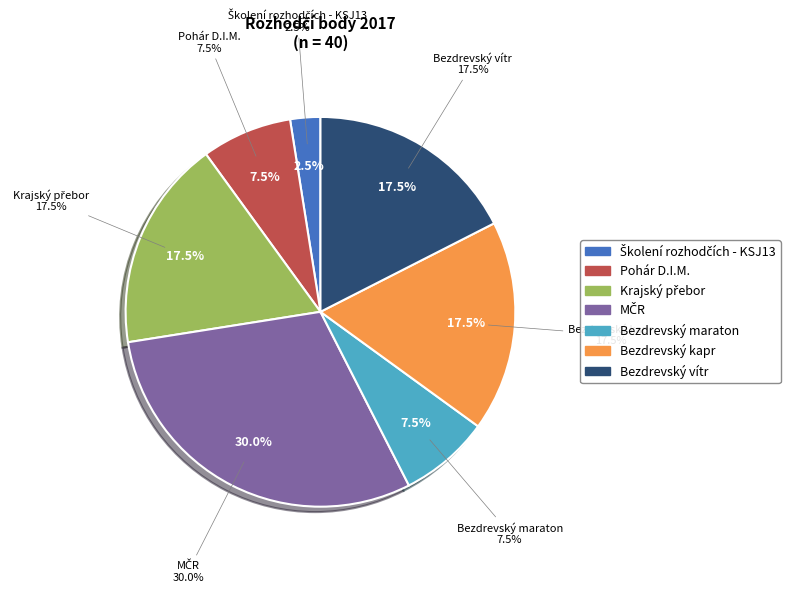

How many segments does this pie chart have?

7